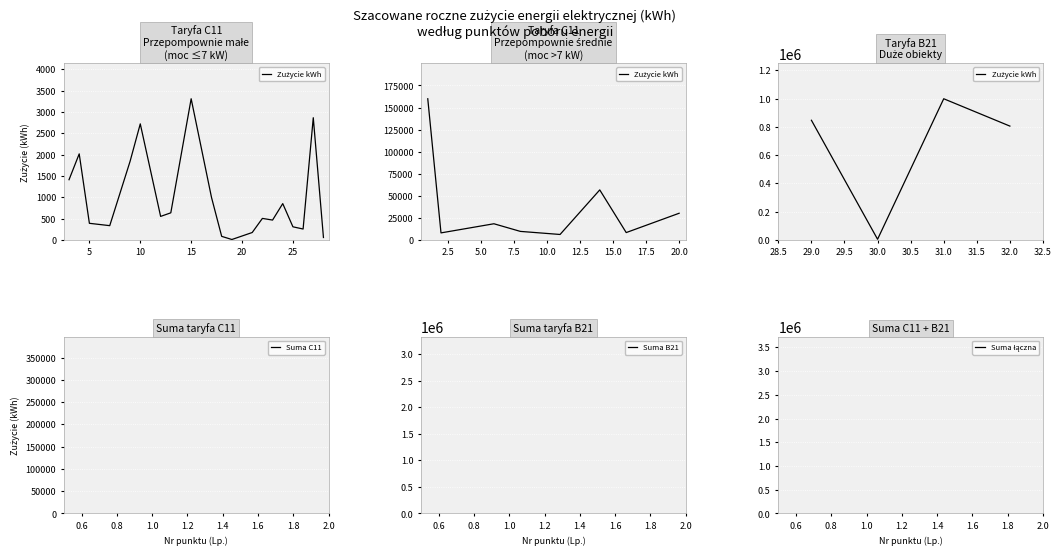

Which has a higher value, 31.0 or 30.0?

31.0